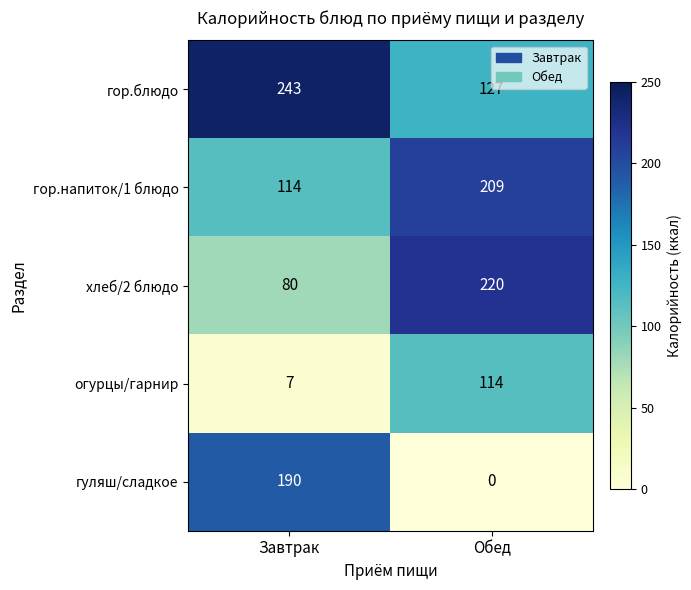

True or false: огурцы/гарнир has a value of 7 at Завтрак.

True